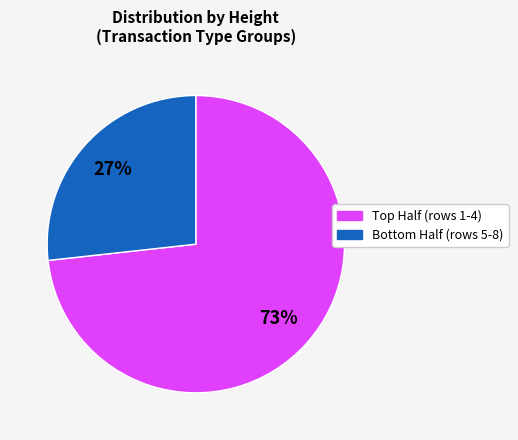

Does any single category account for the majority?

Yes